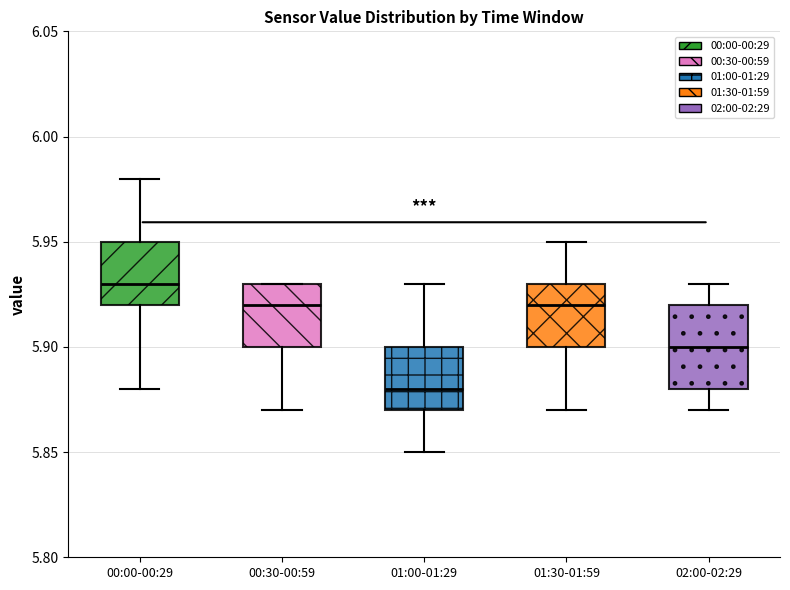

Where does the median line of the box for 01:00-01:29 sit on the y-axis? The values are not printed on the chart, so give them approximately, as read against the axis.

5.88